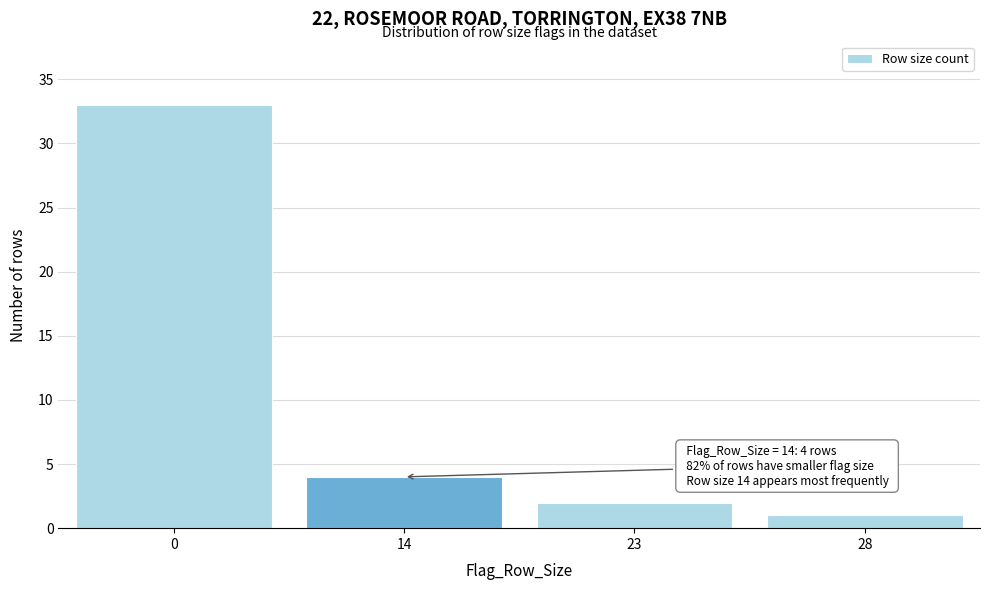

Reading left to right, transcribe all the data shown in this chart.

33	4	2	1